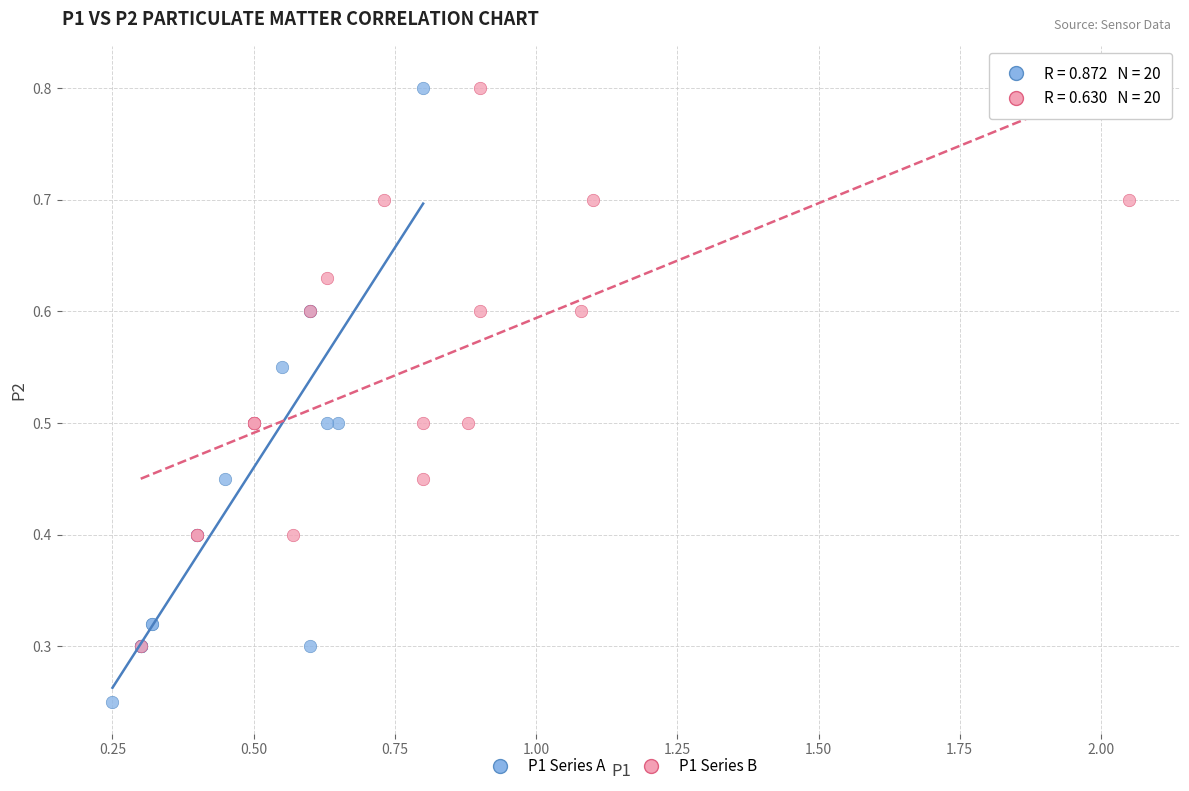

Which series has the largest Y range (max minus min)?

P1 Series A